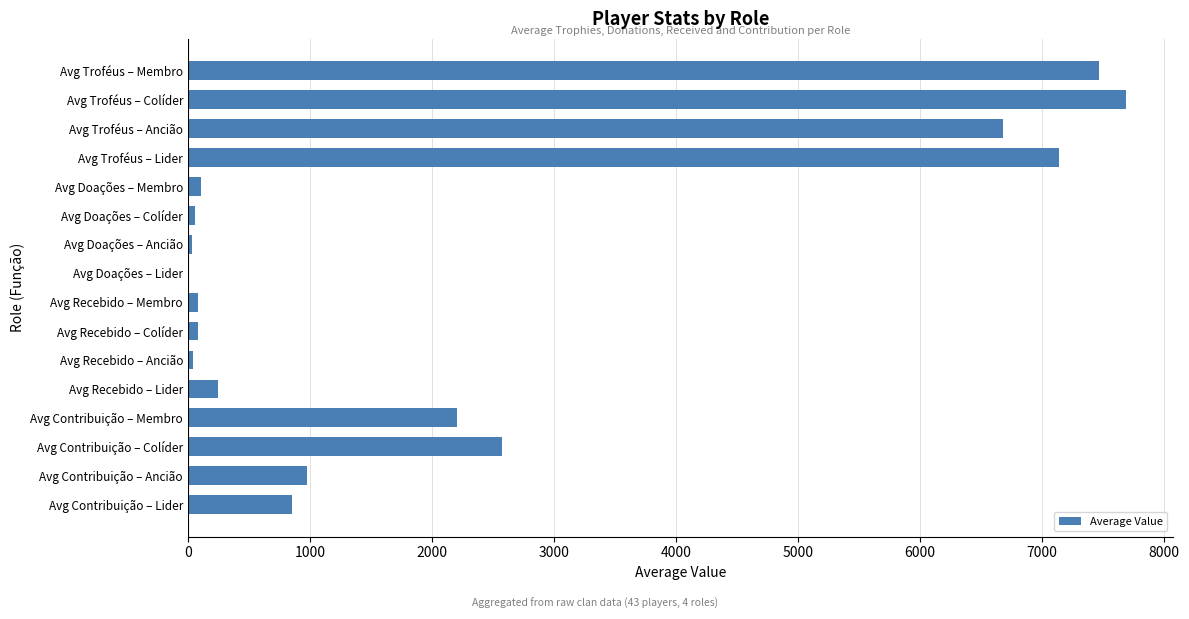

What is the change in value from Avg Troféus – Lider to Avg Recebido – Lider?

-6895.0